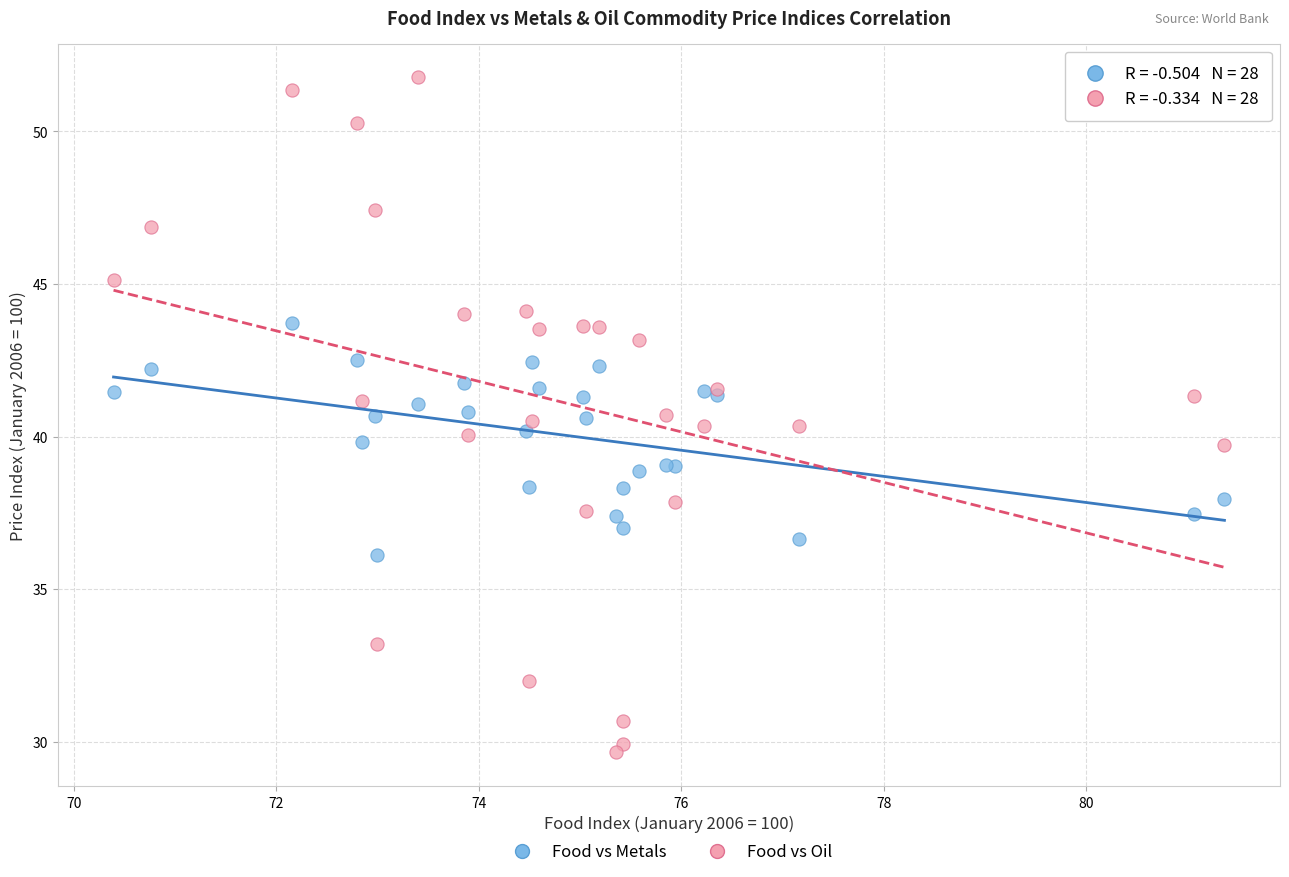

Which series contains the lowest Y value?

Food vs Oil